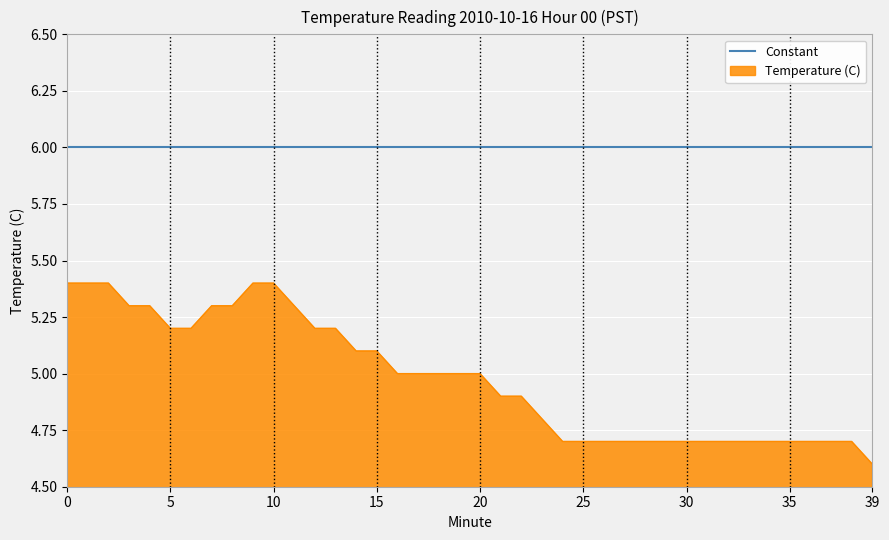

How many lines are shown in the chart?

2